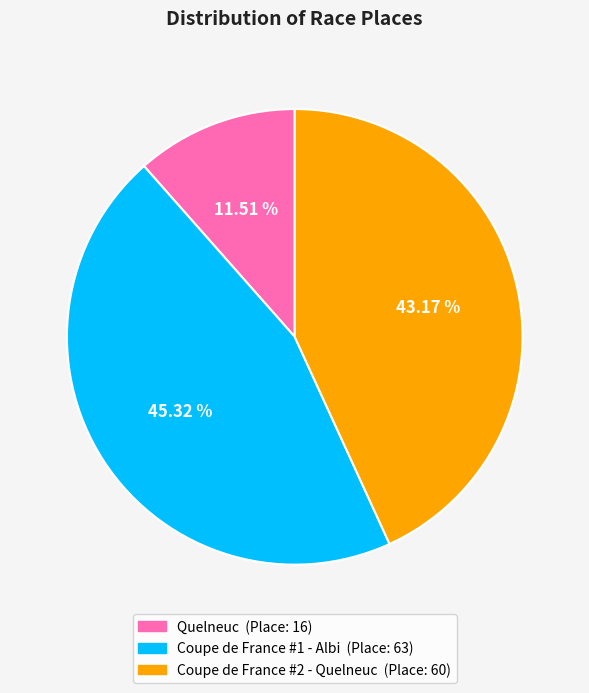

How many slices are in this pie chart?

3